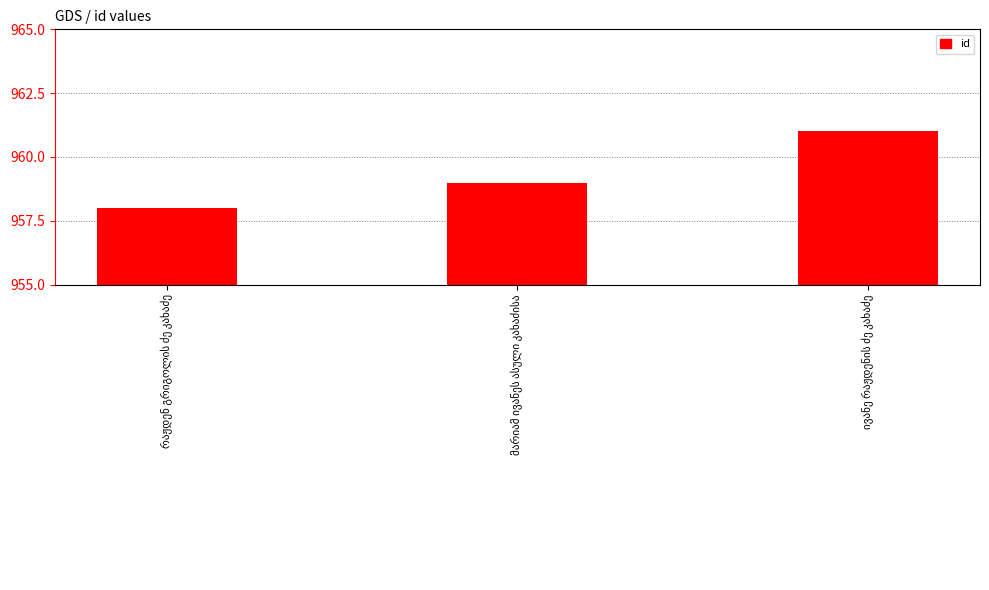

What is the minimum value shown in the chart?

958